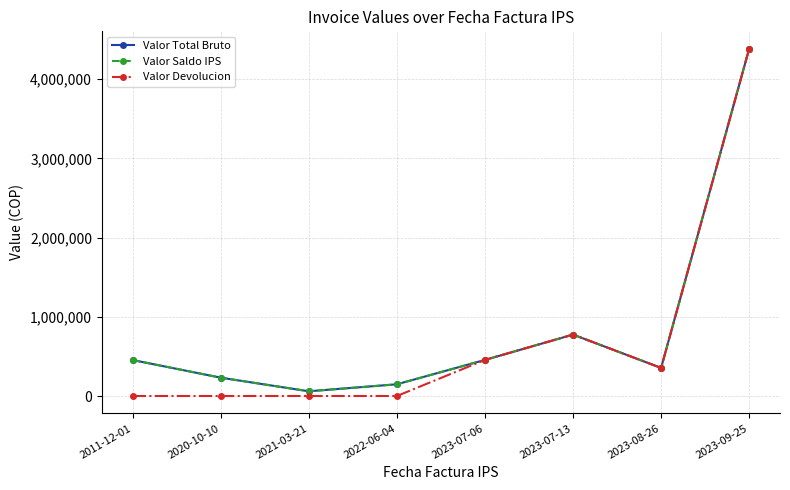

Where does the Valor Saldo IPS series first go above 454186?

2023-07-06